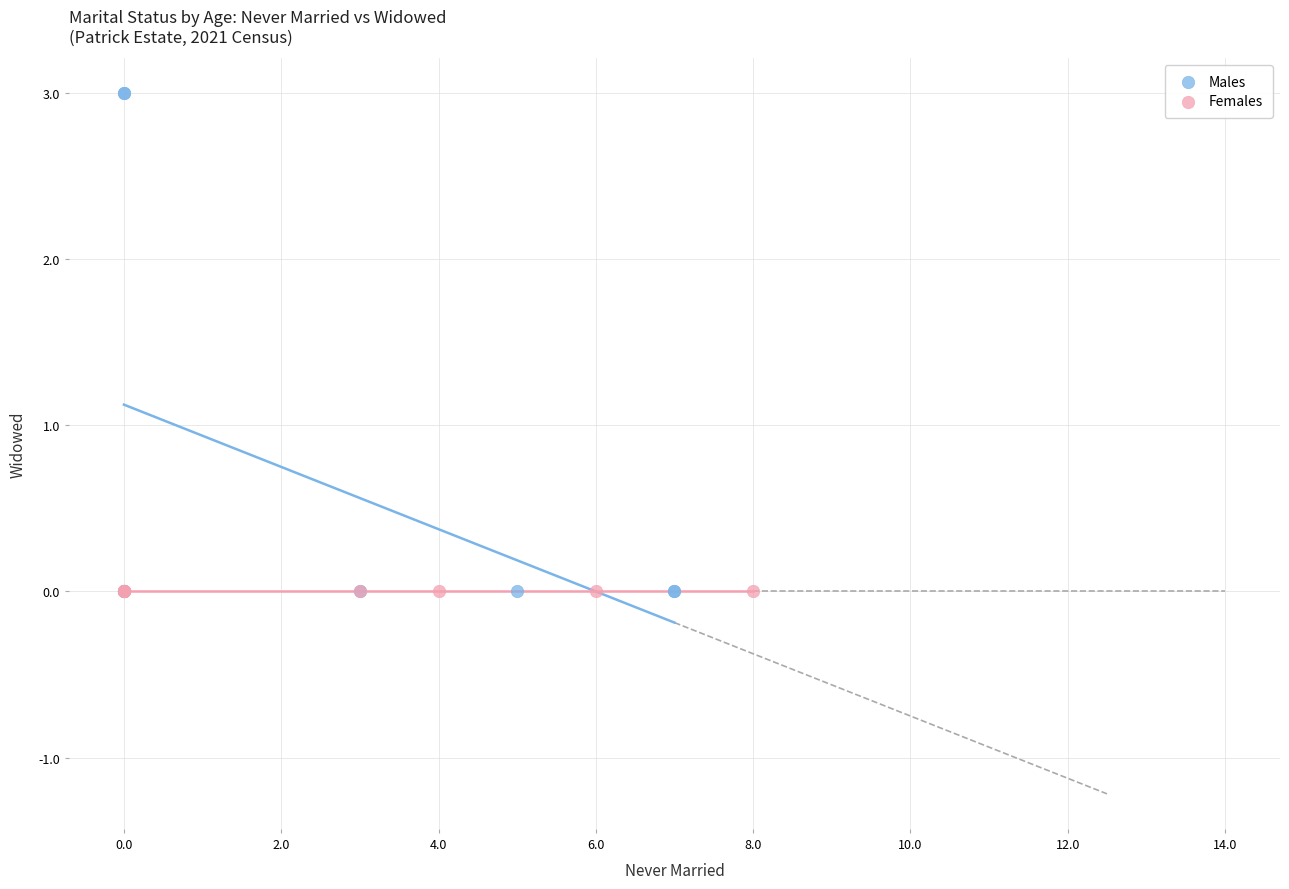

What are all the series names shown in the legend?

Males, Females